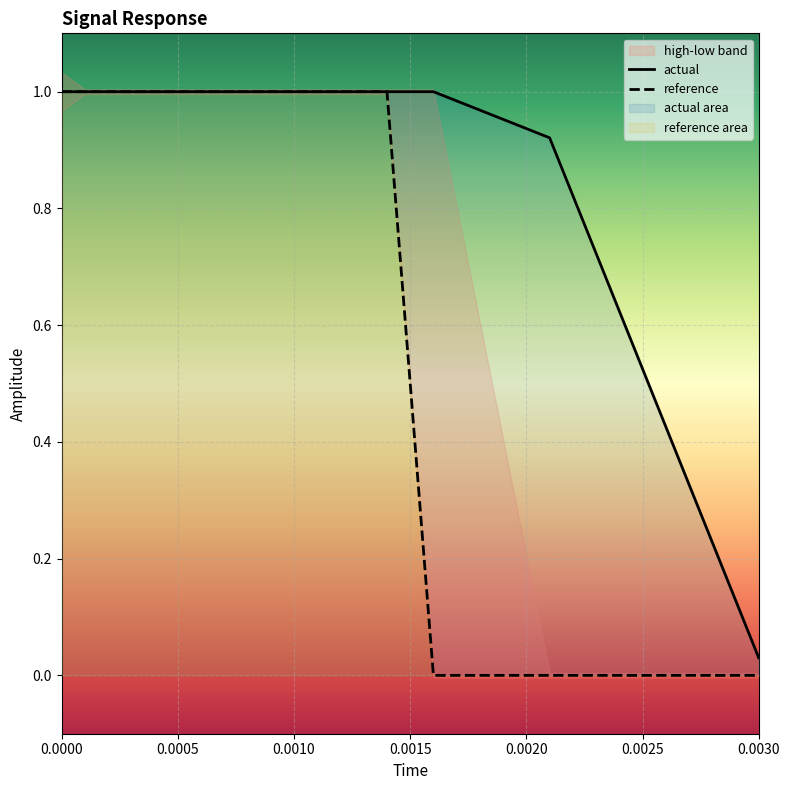

What is the maximum value shown in the chart?

1.0